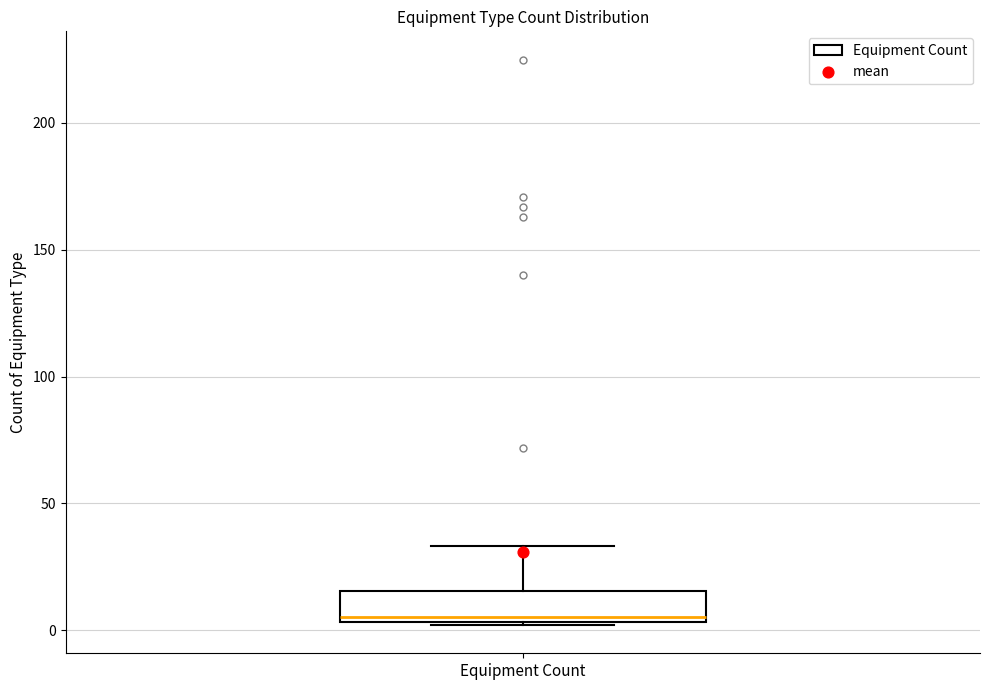

Read this box plot against the y-axis: the position of the median line, the range covered by the box, and the ends of both whiskers. The values are not printed on the chart, so give them approximately, as read against the axis.

median 5 (just above the box's lower edge), box 5 to 15, whiskers 0 to 35